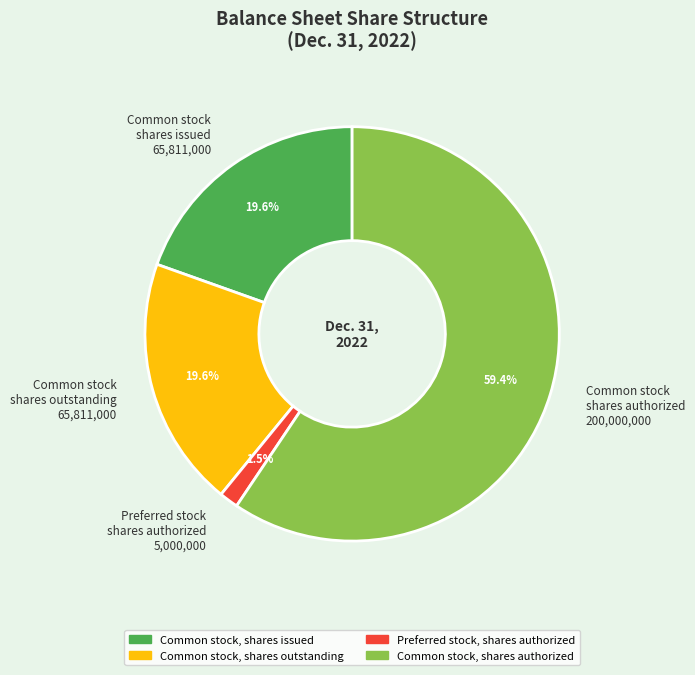

Which has a higher value, Common stock shares issued 65,811,000 or Preferred stock shares authorized 5,000,000?

Common stock shares issued 65,811,000